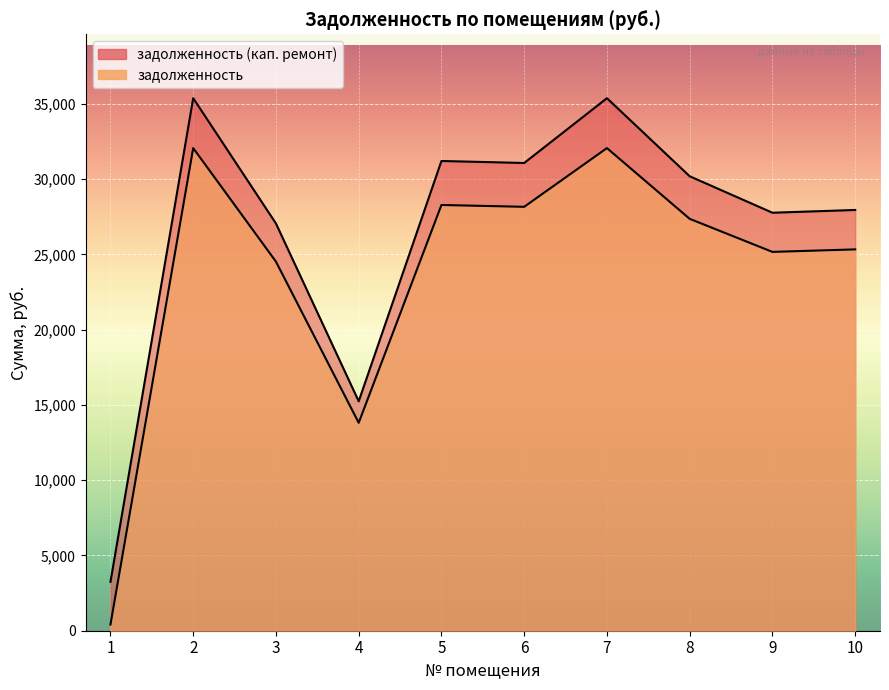

At which category is the sum across all series the highest?

2